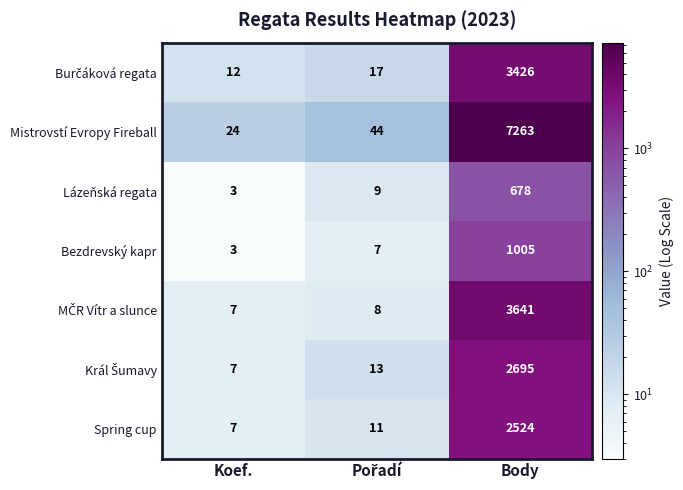

What is the difference between the highest and lowest values at Body?

6585